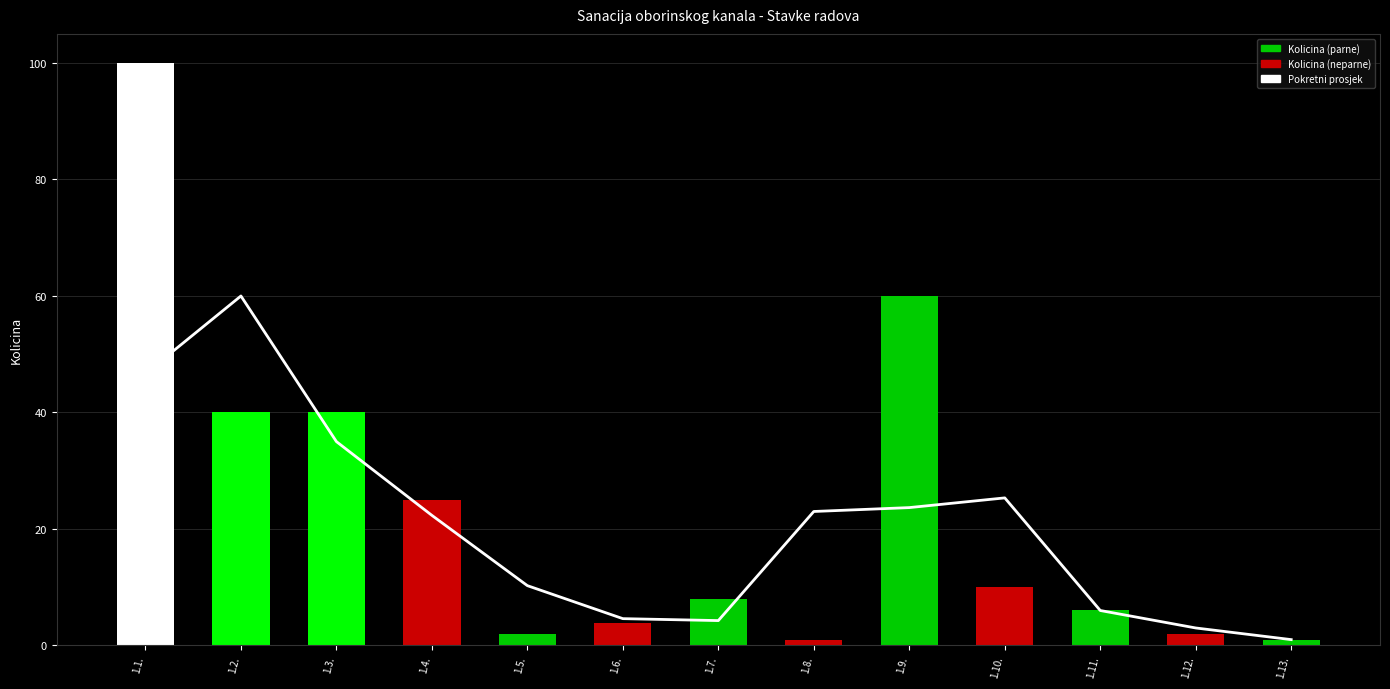

Reading left to right, what are all the values shown in this chart?

Pokretni prosjek: 46.7	60.0	35.0	22.3	10.3	4.6	4.3	23.0	23.7	25.3	6.0	3.0	1.0
Kolicina: 100.0	40.0	40.0	25.0	2.0	3.8	8.0	1.0	60.0	10.0	6.0	2.0	1.0